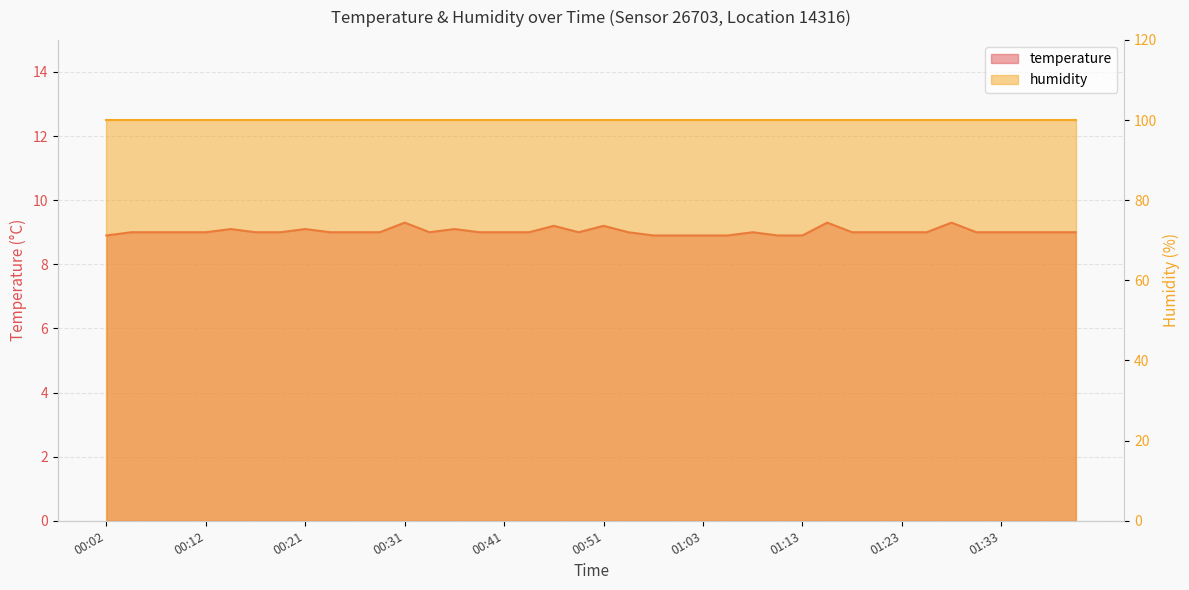

Where is the first local minimum?

00:33